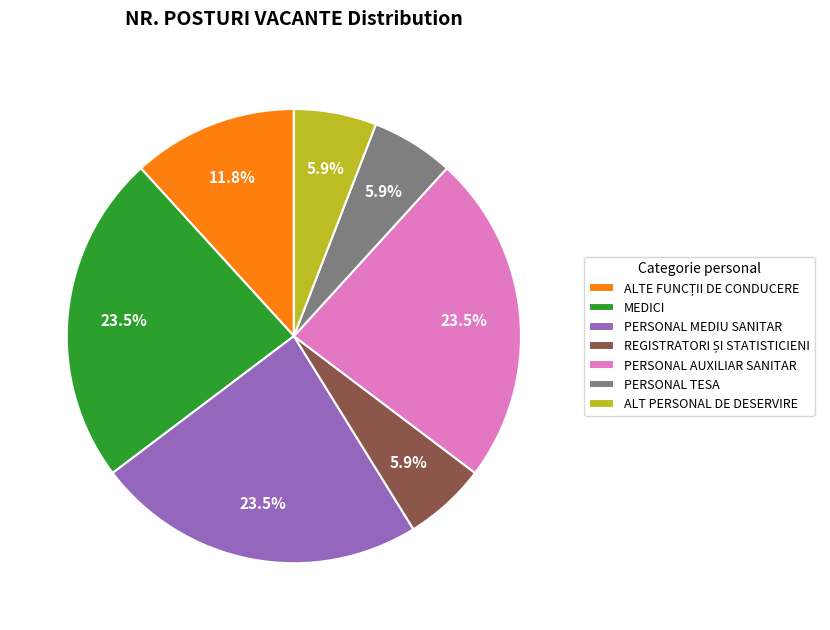

Between ALT PERSONAL DE DESERVIRE and MEDICI, which is larger?

MEDICI